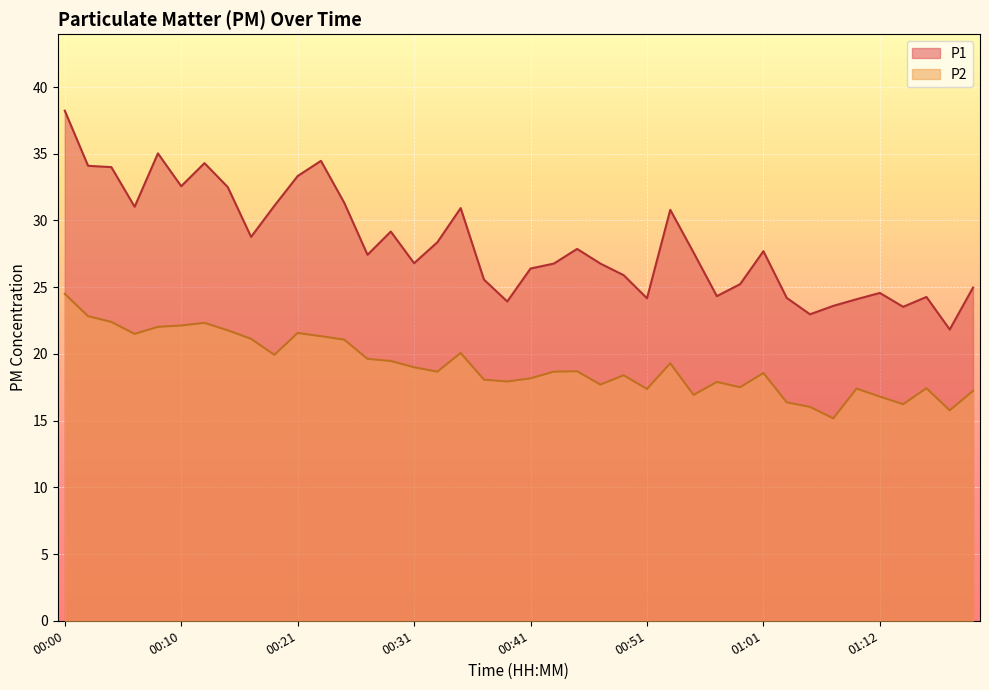

Reading left to right, list all the values displayed in this chart.

P1: 00:00=38.2	00:02=34.1	00:04=34.0	00:06=31.0	00:08=35.0	00:10=32.6	00:12=34.3	00:15=32.5	00:17=28.8	00:19=31.1	00:21=33.3	00:23=34.5	00:25=31.3	00:27=27.4	00:29=29.2	00:31=26.8	00:33=28.4	00:35=30.9	00:37=25.6	00:39=23.9	00:41=26.4	00:43=26.8	00:45=27.9	00:47=26.8	00:49=25.9	00:51=24.2	00:53=30.8	00:55=27.6	00:57=24.3	00:59=25.2	01:01=27.7	01:03=24.2	01:05=23.0	01:08=23.6	01:10=24.1	01:12=24.6	01:14=23.5	01:16=24.3	01:18=21.8	01:20=25.0
P2: 00:00=24.5	00:02=22.8	00:04=22.4	00:06=21.5	00:08=22.0	00:10=22.1	00:12=22.3	00:15=21.8	00:17=21.1	00:19=19.9	00:21=21.6	00:23=21.3	00:25=21.1	00:27=19.6	00:29=19.5	00:31=19.0	00:33=18.7	00:35=20.1	00:37=18.1	00:39=17.9	00:41=18.2	00:43=18.7	00:45=18.7	00:47=17.7	00:49=18.4	00:51=17.4	00:53=19.3	00:55=16.9	00:57=17.9	00:59=17.5	01:01=18.6	01:03=16.4	01:05=16.0	01:08=15.2	01:10=17.4	01:12=16.8	01:14=16.2	01:16=17.4	01:18=15.8	01:20=17.2